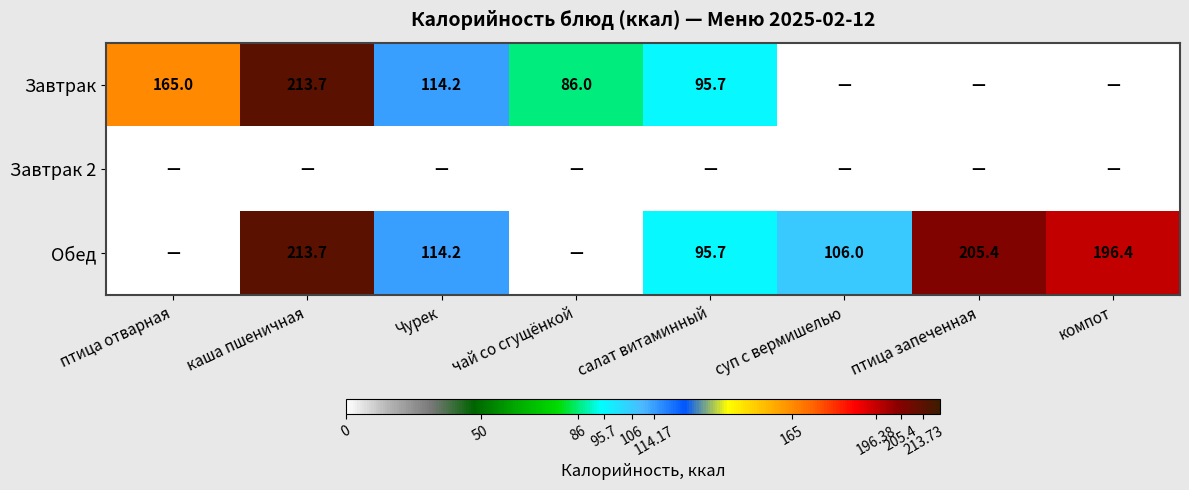

The Обед series shows 114.2 at Чурек. True or false?

True